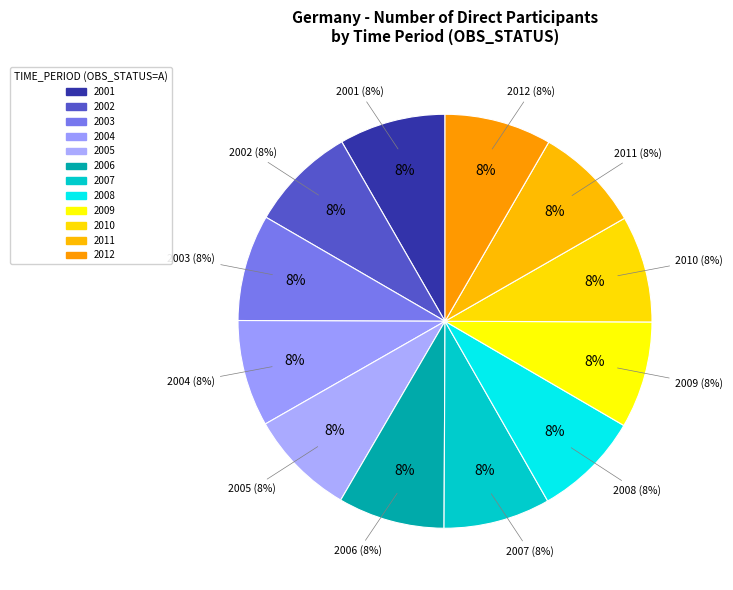

Does 2008 account for over 50% of the chart?

No